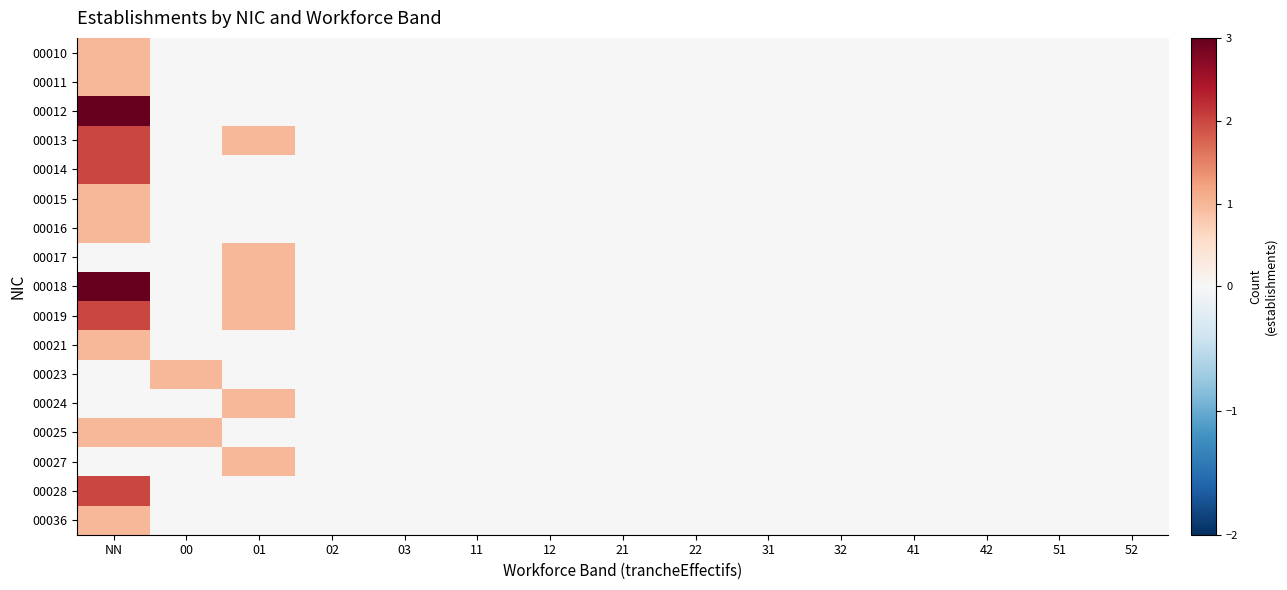

Which series has the largest range (max minus min)?

00012